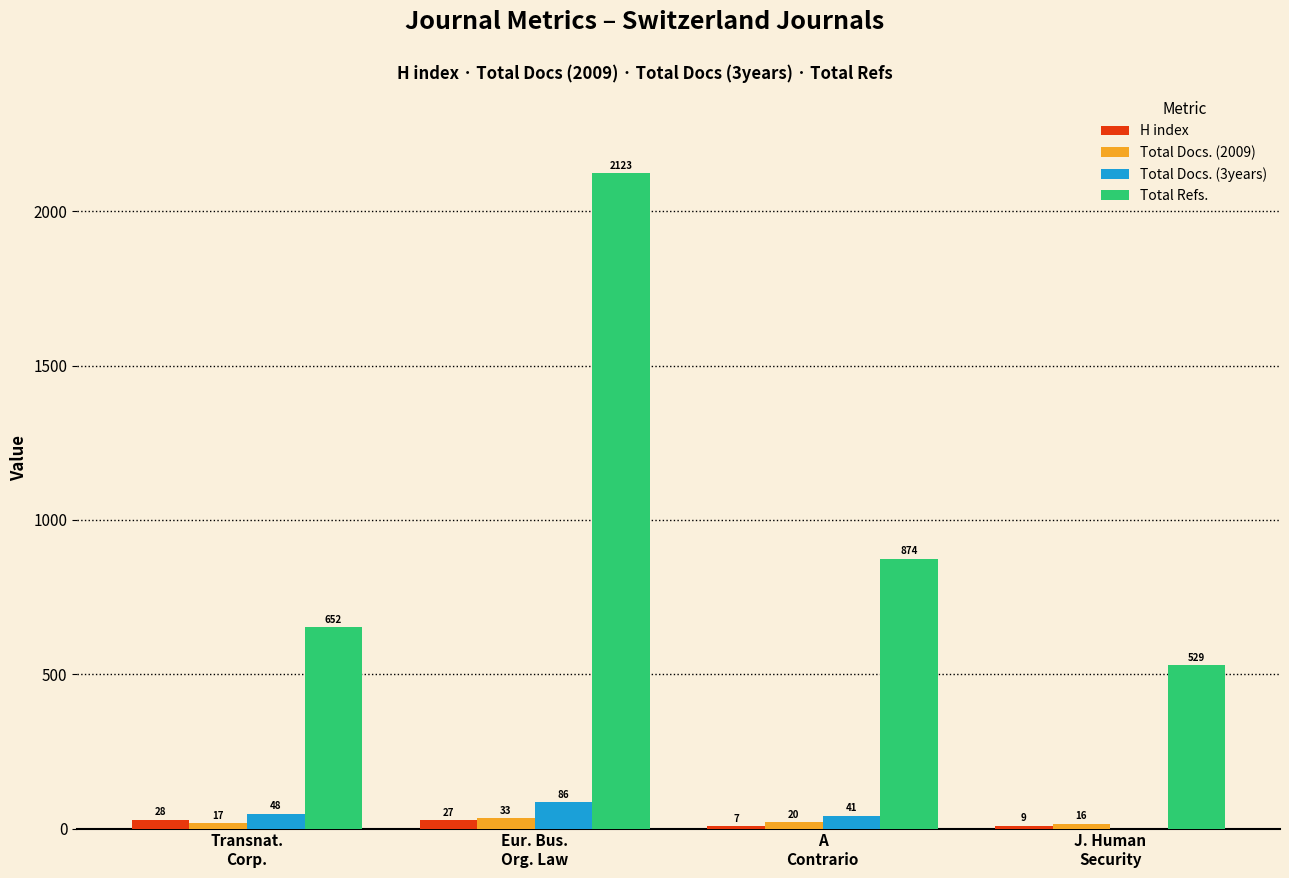

Reading right to left, transcribe all the data shown in this chart.

H index: 9	7	27	28
Total Docs. (2009): 16	20	33	17
Total Docs. (3years): 0	41	86	48
Total Refs.: 529	874	2123	652